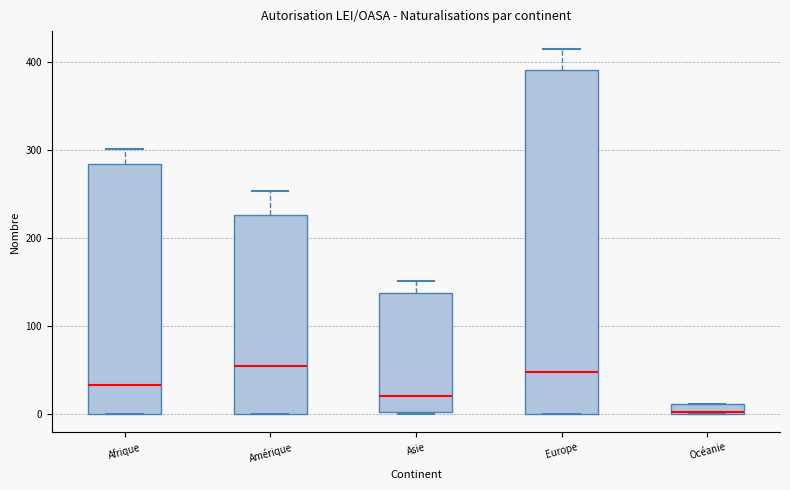

Which box is the tallest, from its lower edge to its upper edge?

Europe